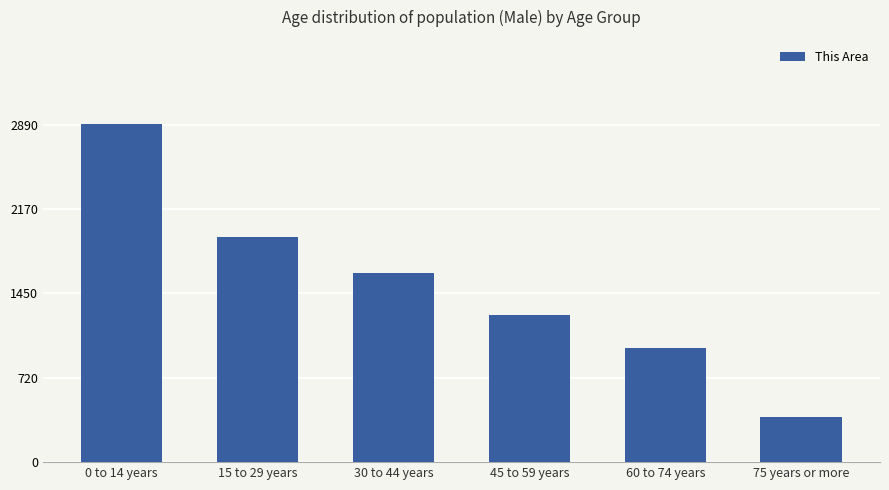

What is the change in value from 30 to 44 years to 45 to 59 years?

-364